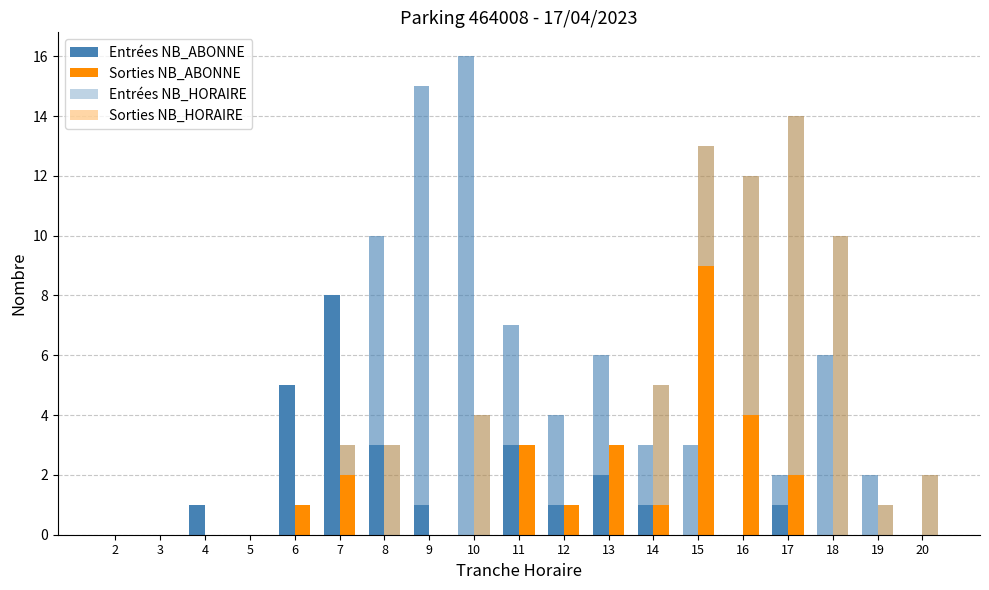

List the labels in order of Sorties NB_ABONNE value, largest first.

15, 16, 11, 13, 7, 17, 6, 12, 14, 2, 3, 4, 5, 8, 9, 10, 18, 19, 20